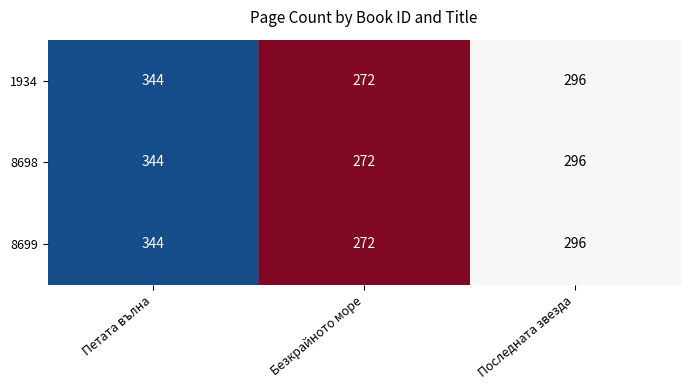

What value does the 8698 series have at Последната звезда, to the nearest 5?

295